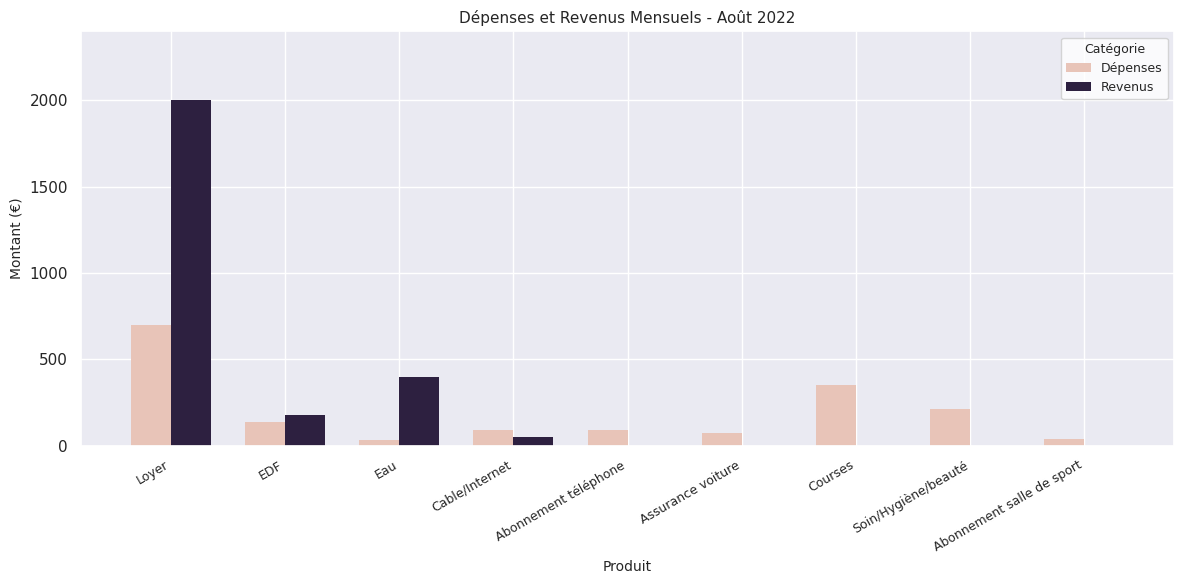

Reading left to right, transcribe all the data shown in this chart.

Dépenses: 700	135	30	90	90	75	350	210	40
Revenus: 2000	175	400	50	0	0	0	0	0